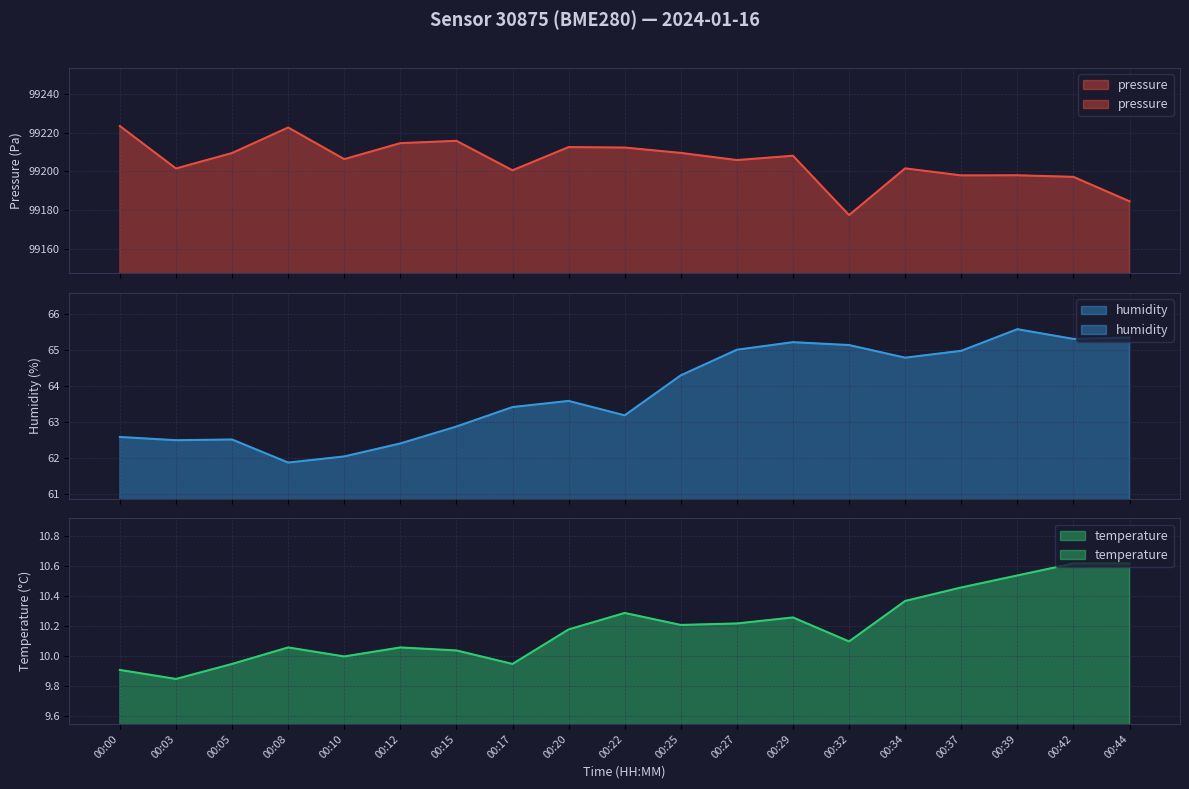

Which has a higher value, 00:15 or 00:00?

00:00